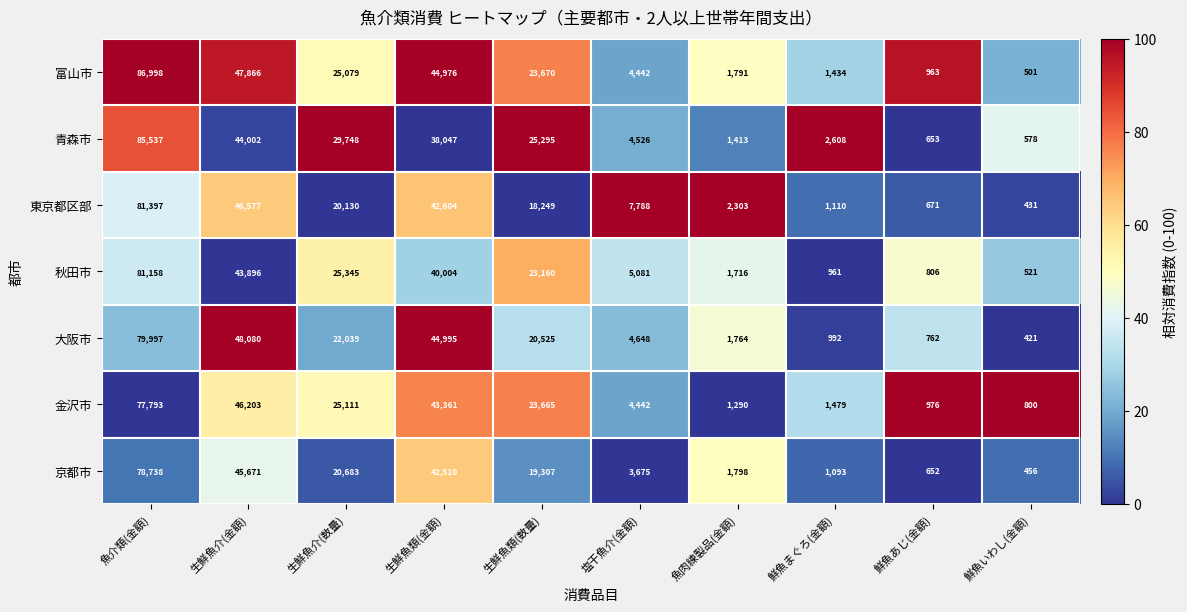

Rank the series by their maximum value, from highest to lowest.

富山市, 青森市, 東京都区部, 秋田市, 大阪市, 京都市, 金沢市